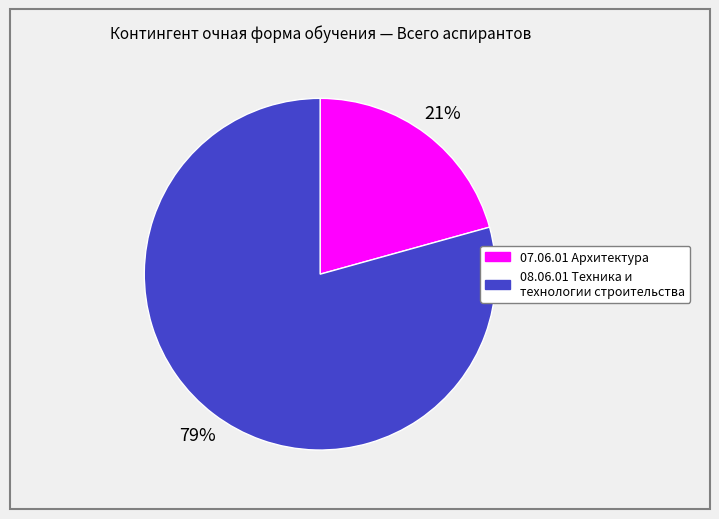

Rank the categories by value from highest to lowest.

08.06.01 Техника и технологии строительства, 07.06.01 Архитектура